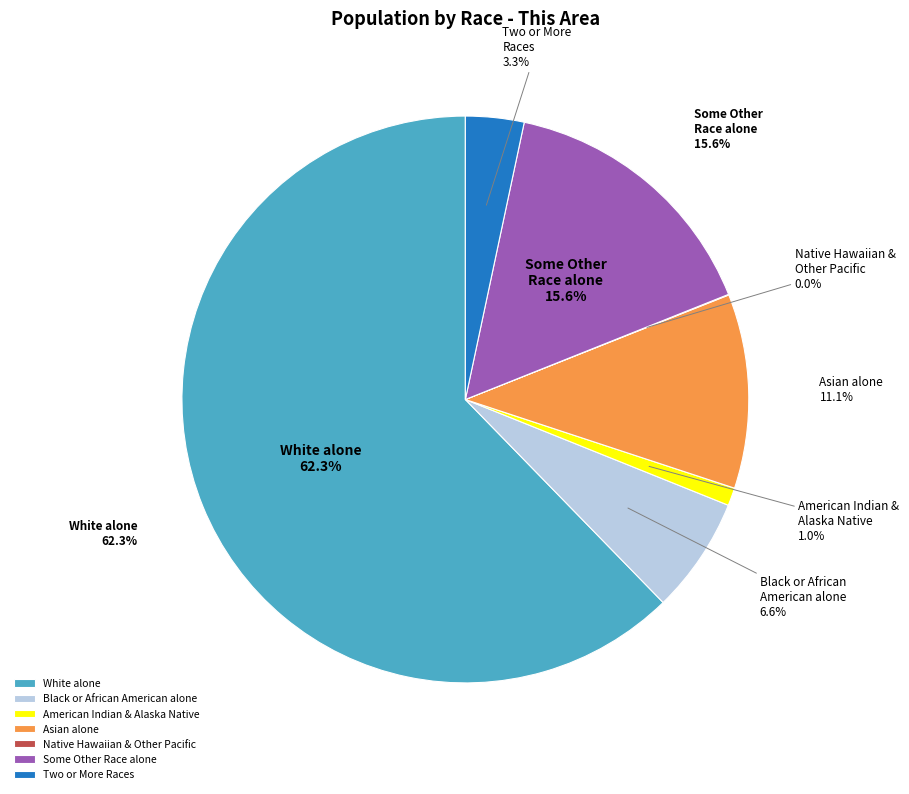

What is the ratio of the value at Asian alone to the value at Native Hawaiian and Other Pacific?

306.8